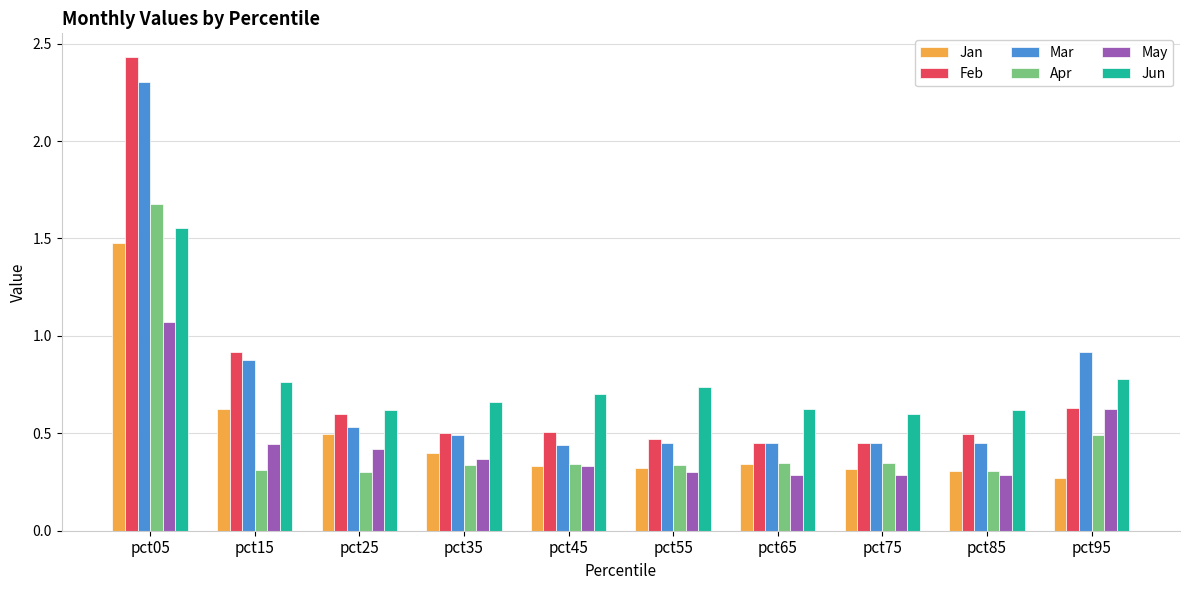

How many bars are there in each group?

6